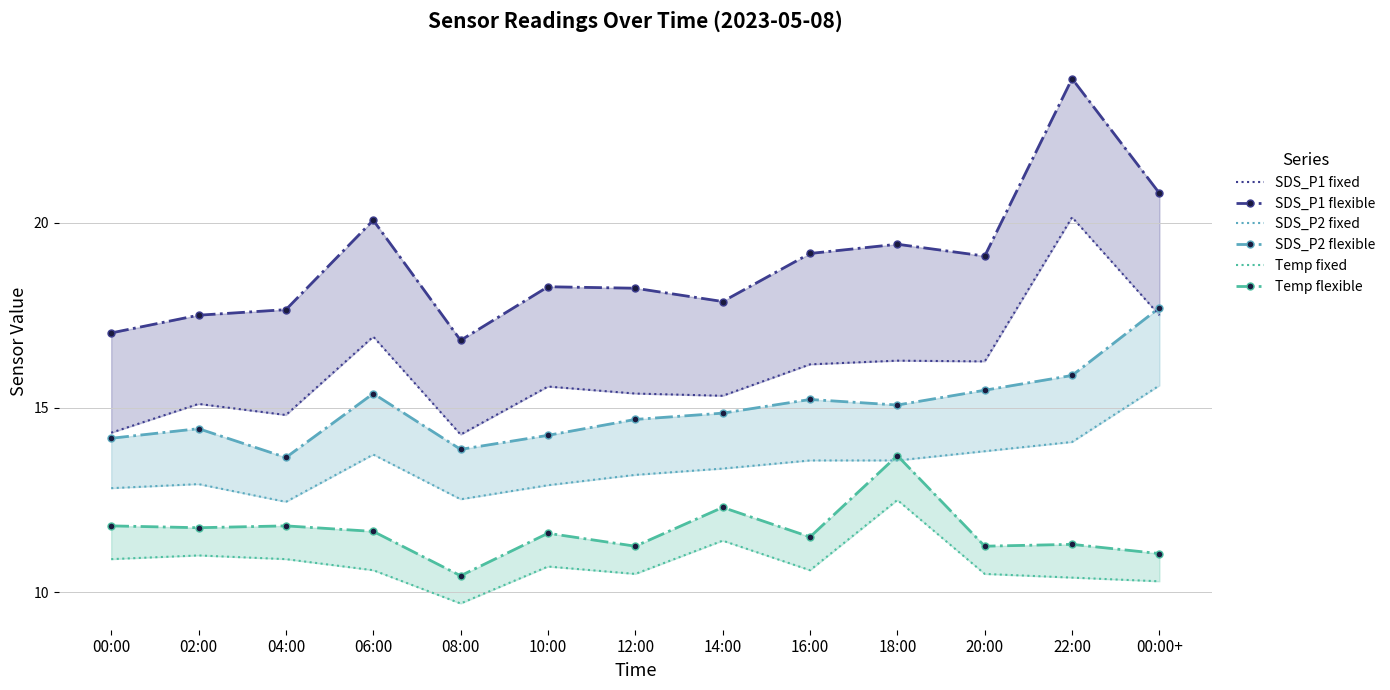

Rank the series by their maximum value, from lowest to highest.

Temp fixed, Temp flexible, SDS_P2 fixed, SDS_P2 flexible, SDS_P1 fixed, SDS_P1 flexible